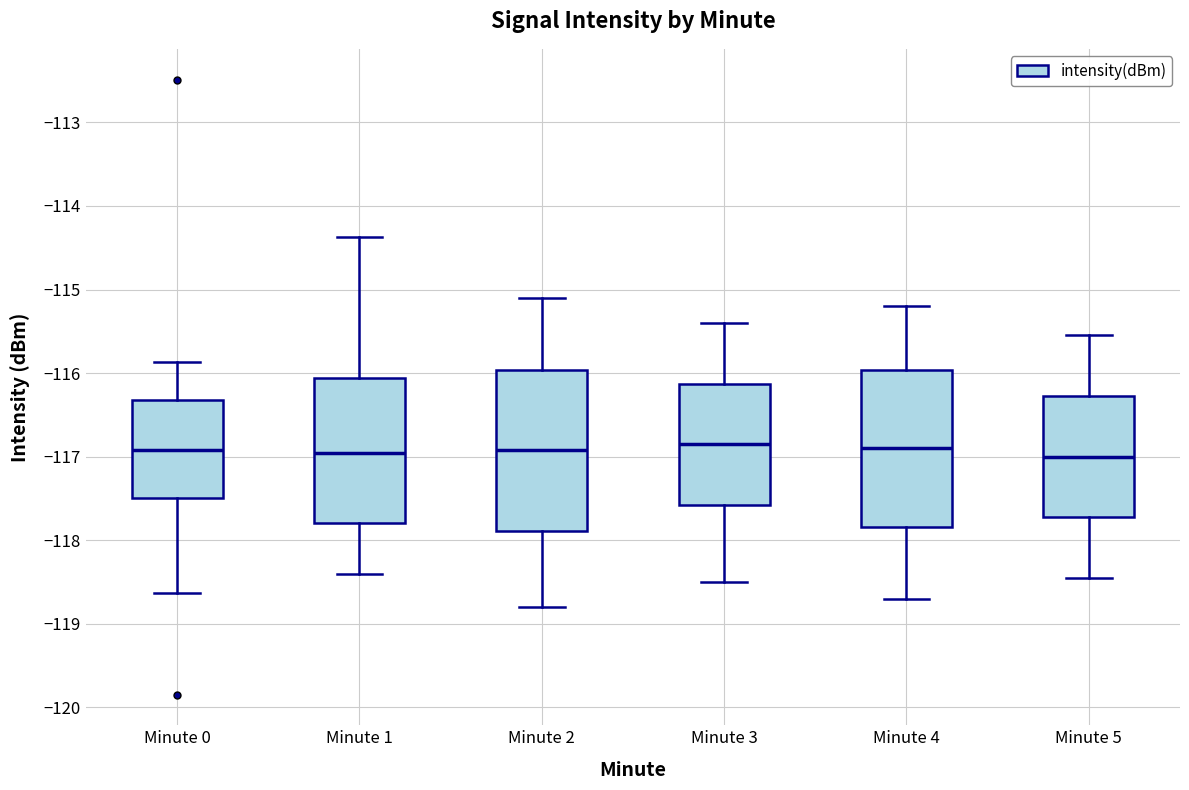

Where does the median line of the box for Minute 5 sit on the y-axis? The values are not printed on the chart, so give them approximately, as read against the axis.

-117.0